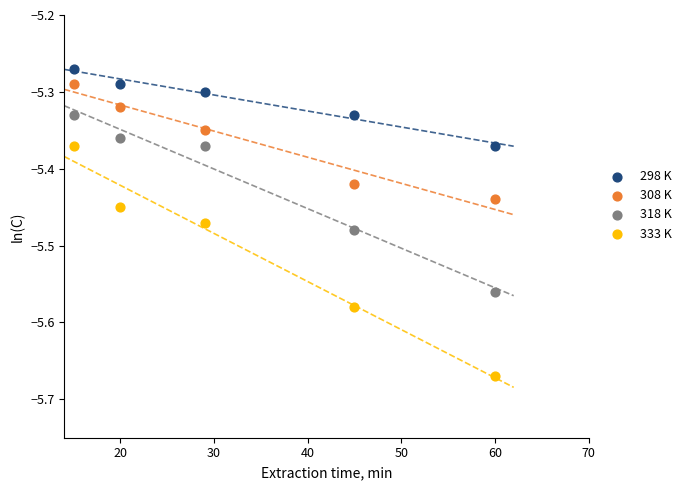

Which series has the widest spread of Y values?

333 K